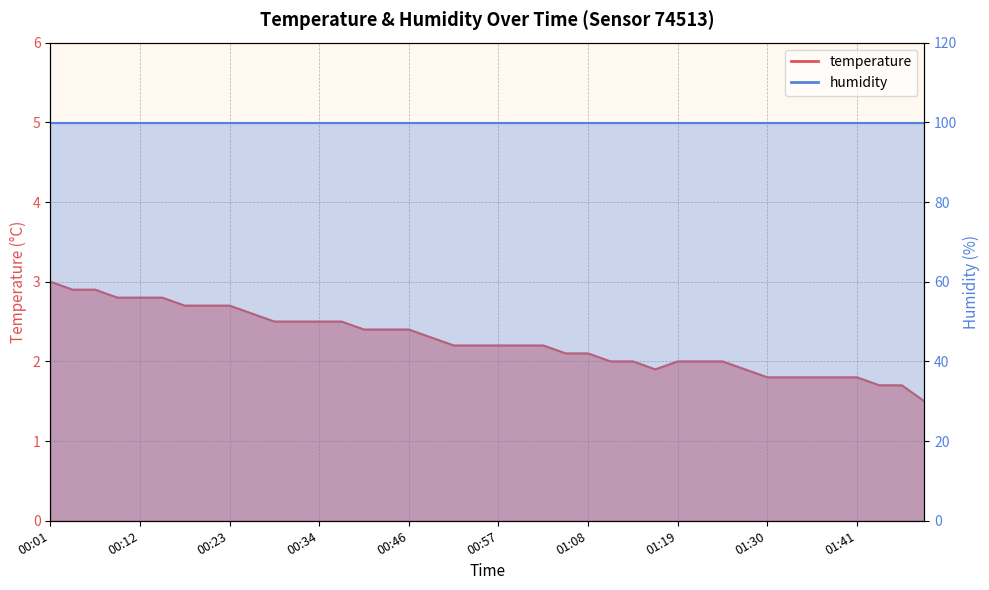

What is the sum of the values at 01:16 and 00:34?

4.4